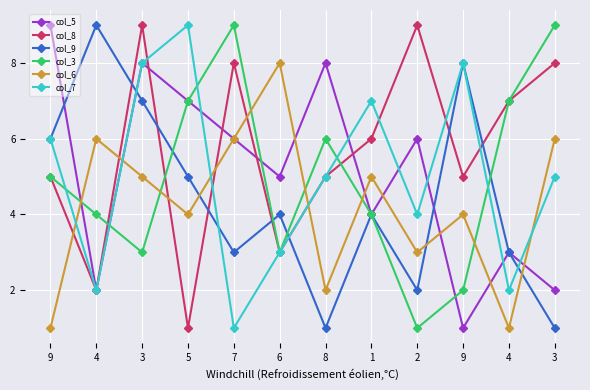

What are all the series names shown in the legend?

col_5, col_8, col_9, col_3, col_6, col_7